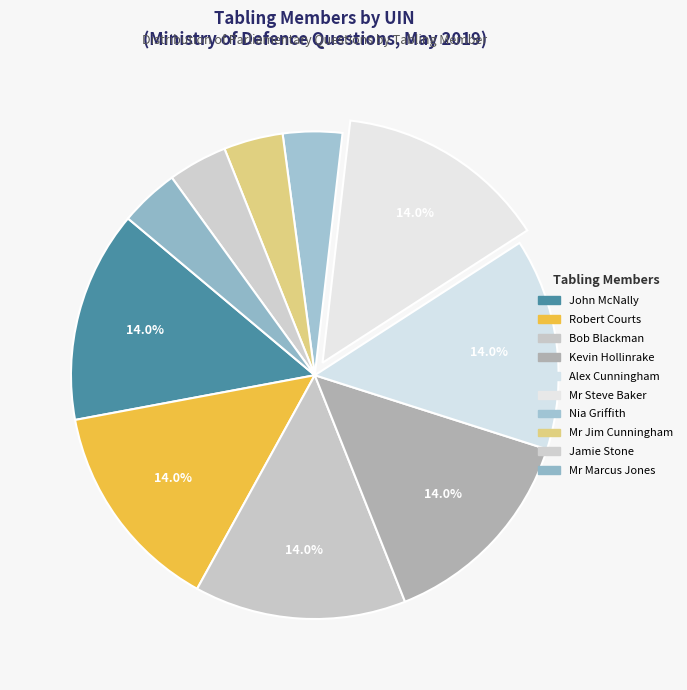

Count the number of slices in the pie.

10